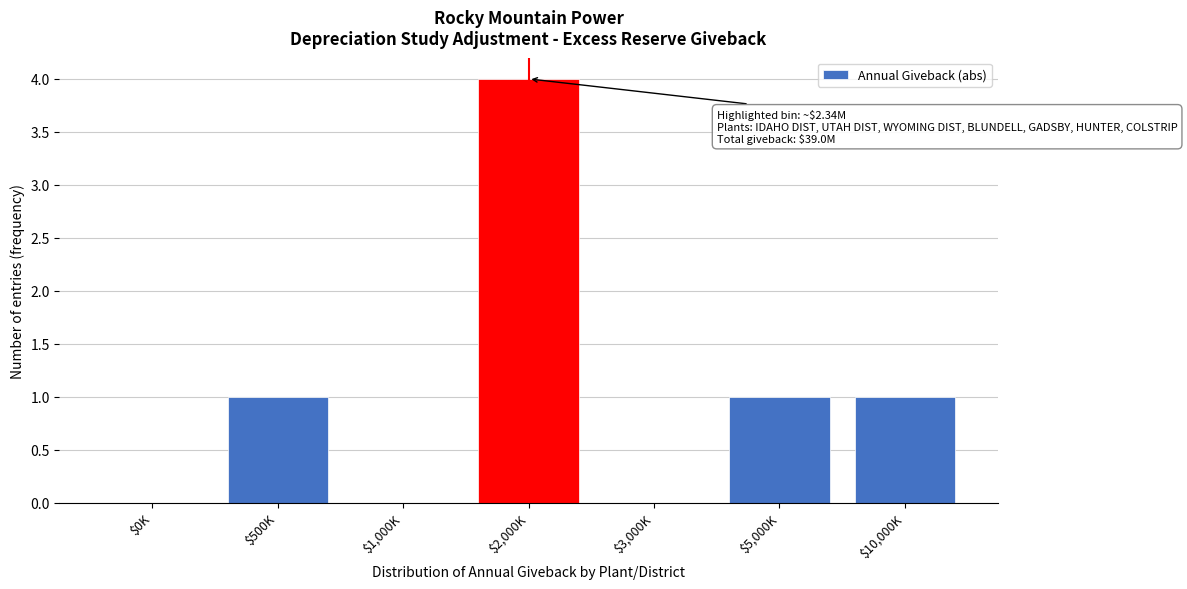

Which category has the highest value across all series?

$2,000K